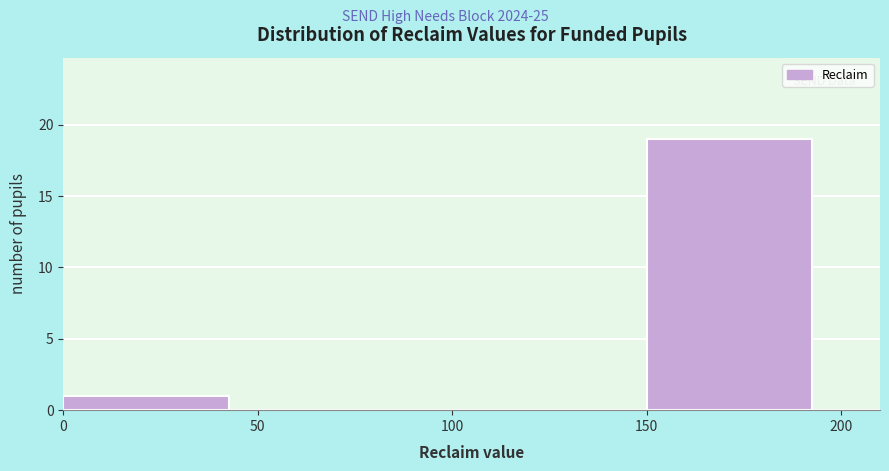

Over which range of the x-axis is the bar tallest?

150 to 200